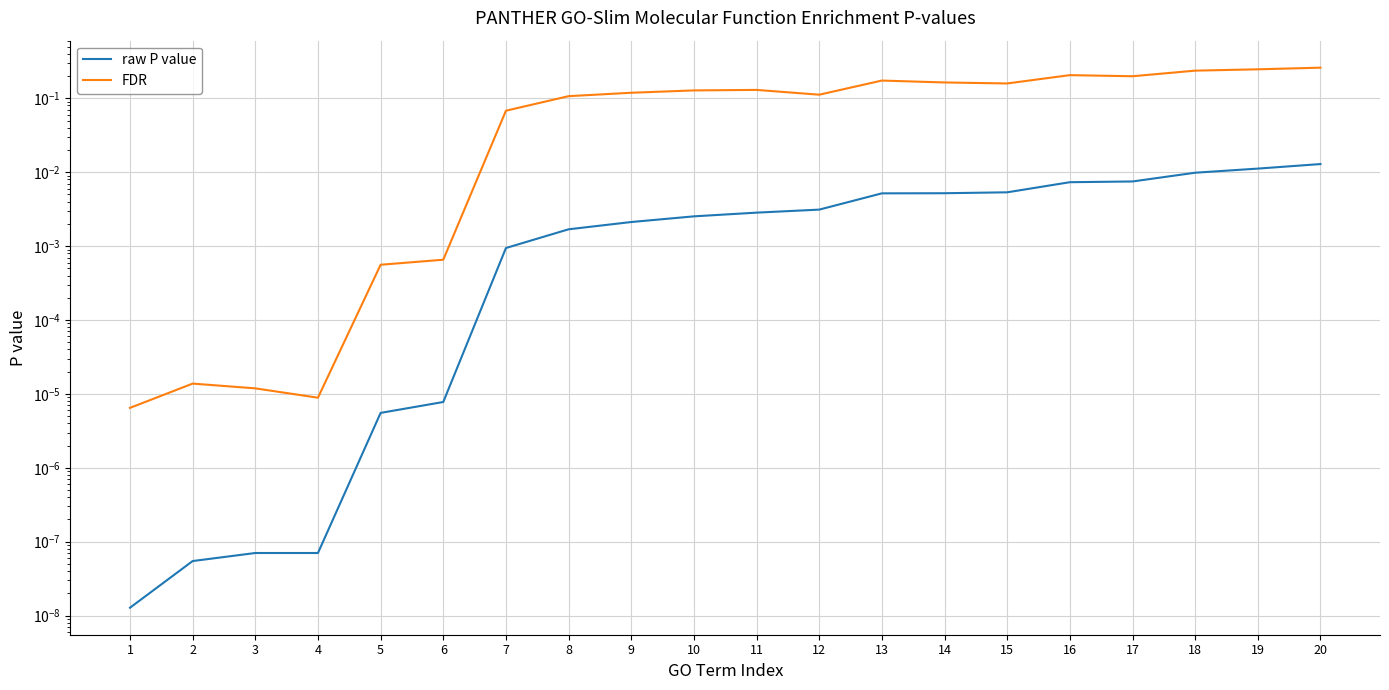

At which label does raw P value reach its minimum?

1